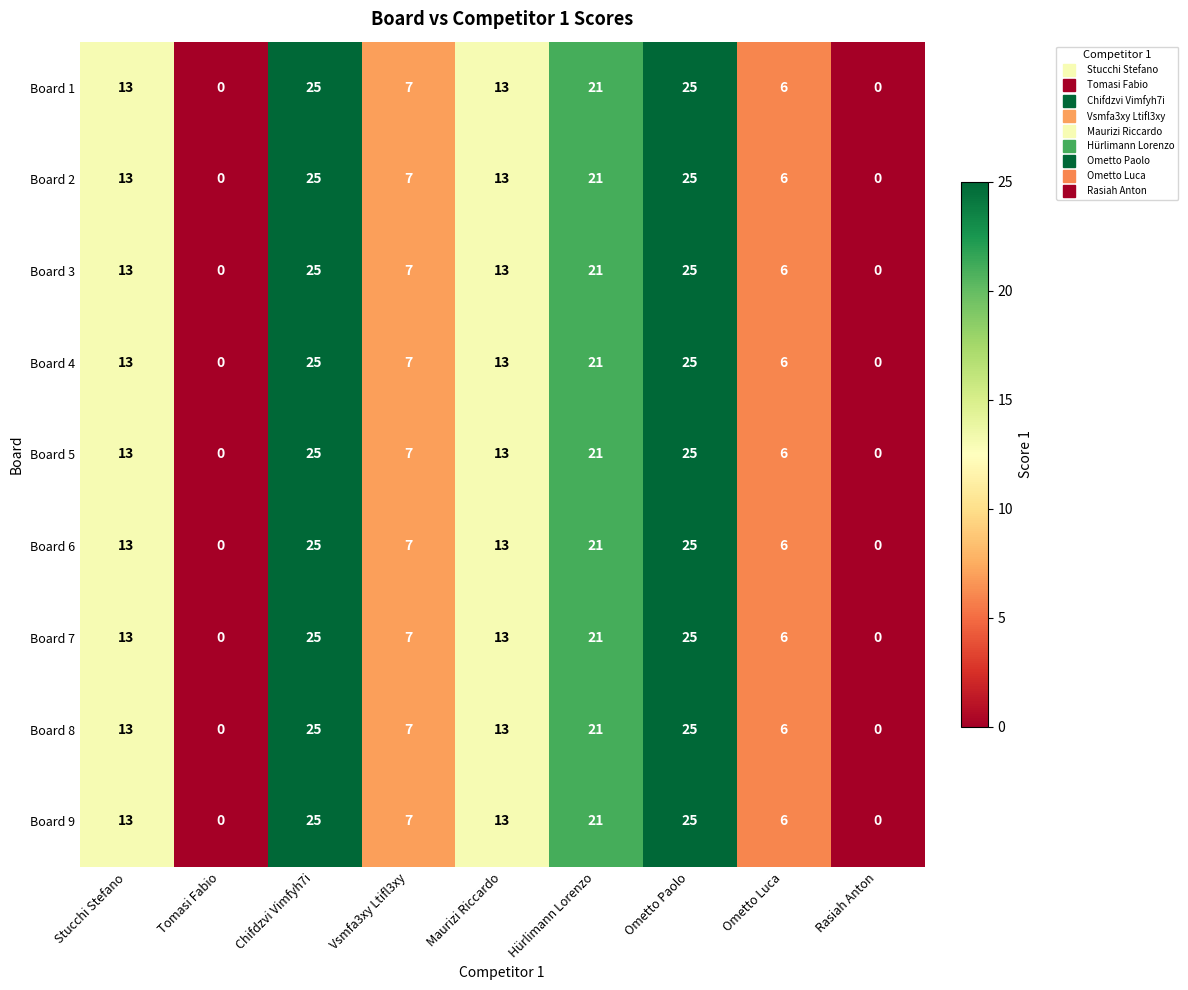

Is it true that Board 4 equals -9 at Tomasi Fabio?

False